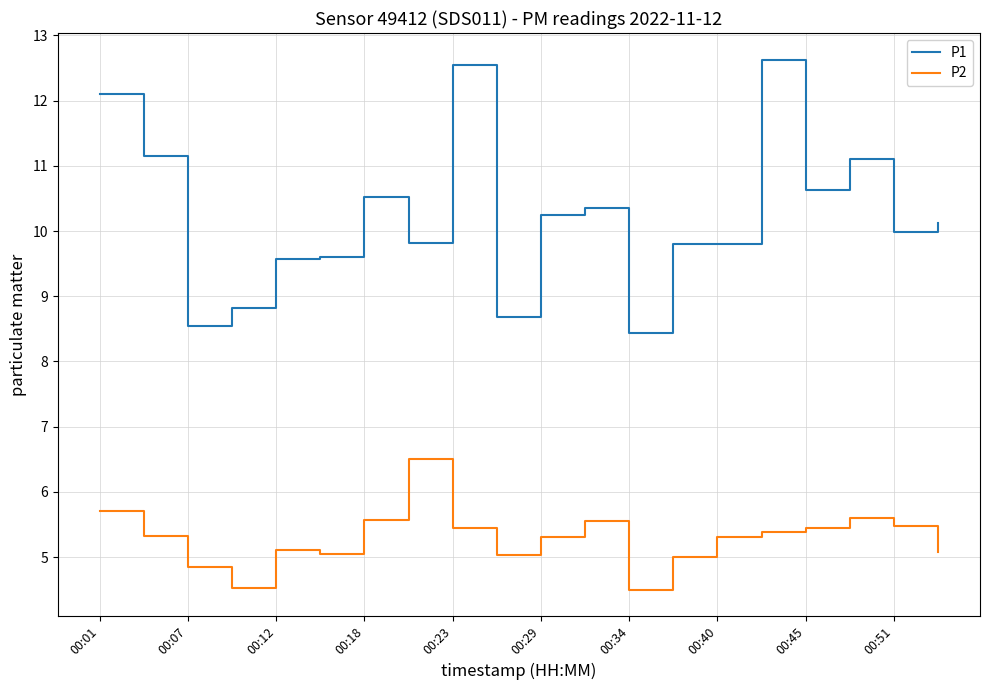

Which series has the largest total across all categories?

P1